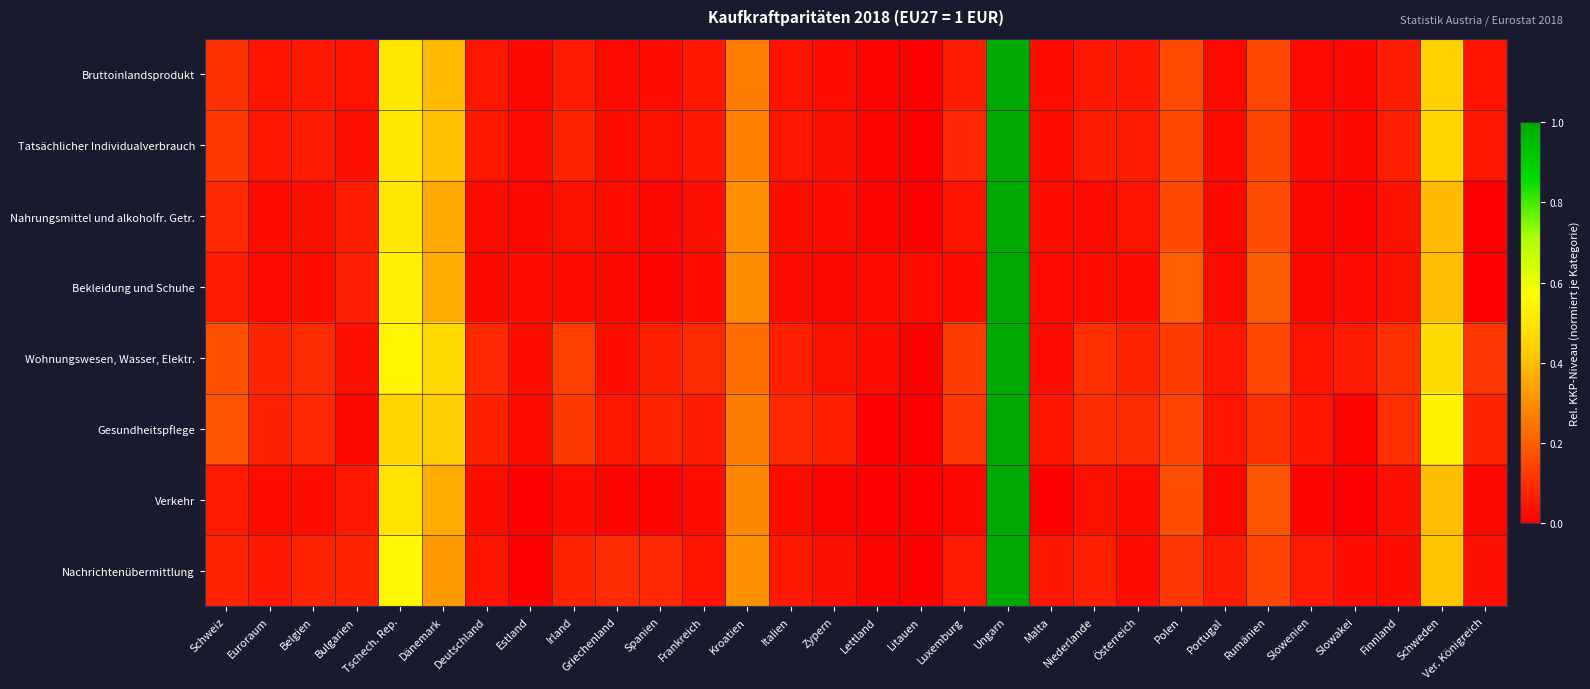

Which has a higher value, Luxemburg or Rumänien?

Rumänien